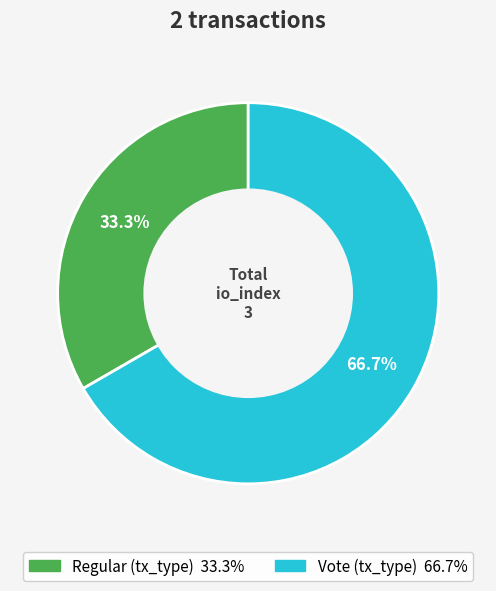

How many segments does this pie chart have?

2